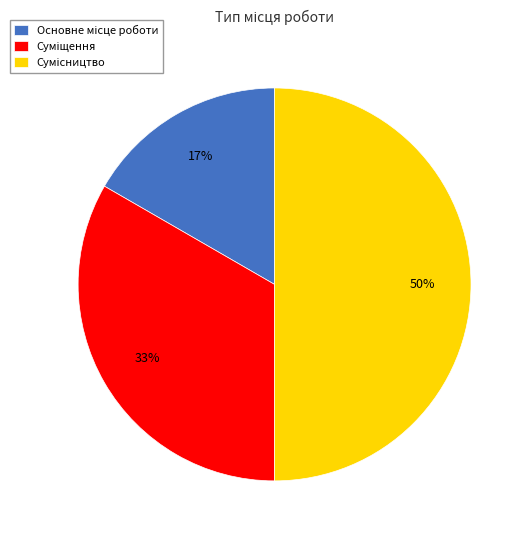

To the nearest percent, what is the average slice percentage?

33%